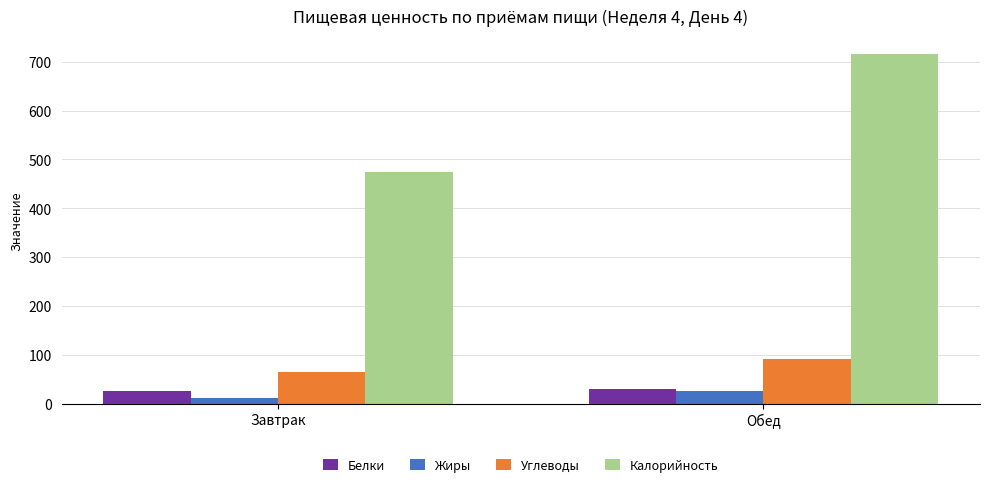

What is the sum of all Жиры values?

36.3